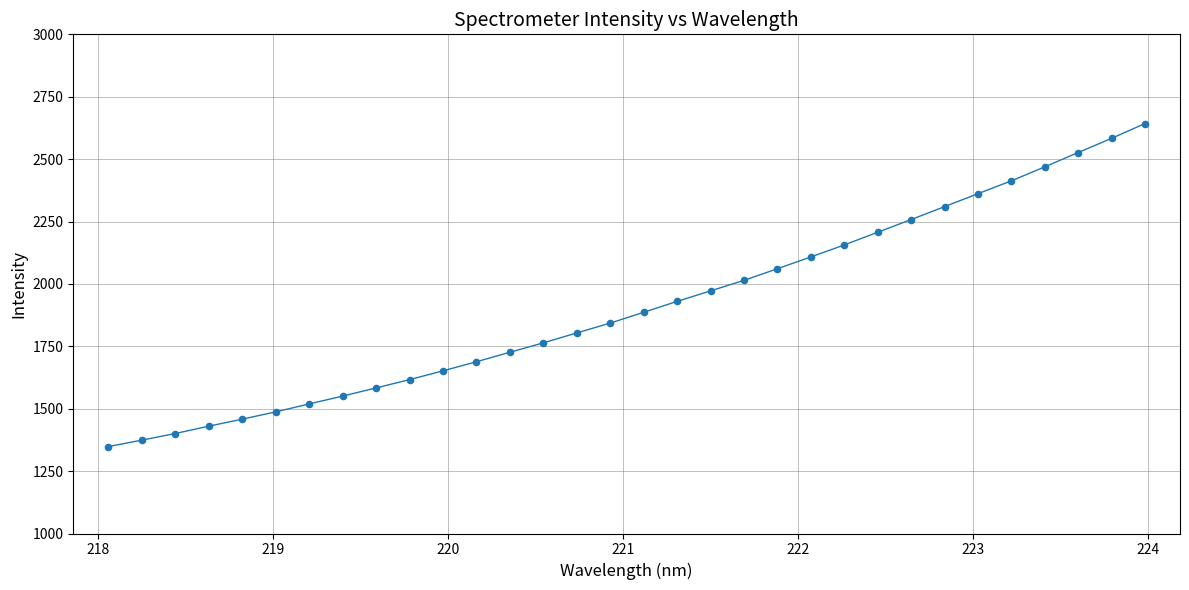

What is the smallest value displayed?

1348.4